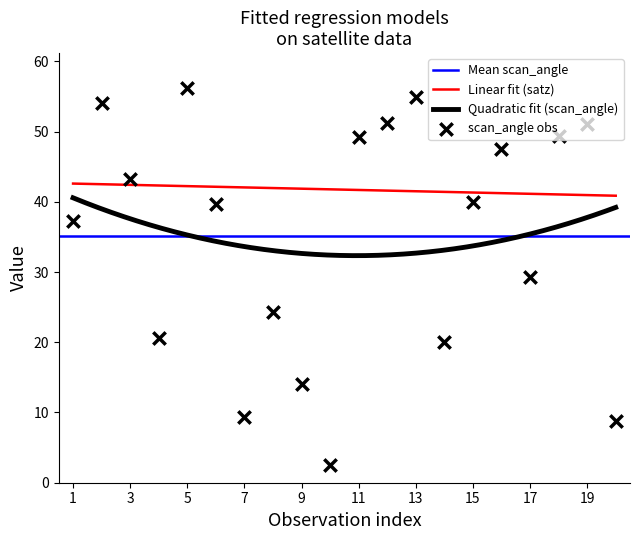

True or false: Linear fit (satz) and Quadratic fit (scan_angle) cross at least once.

False